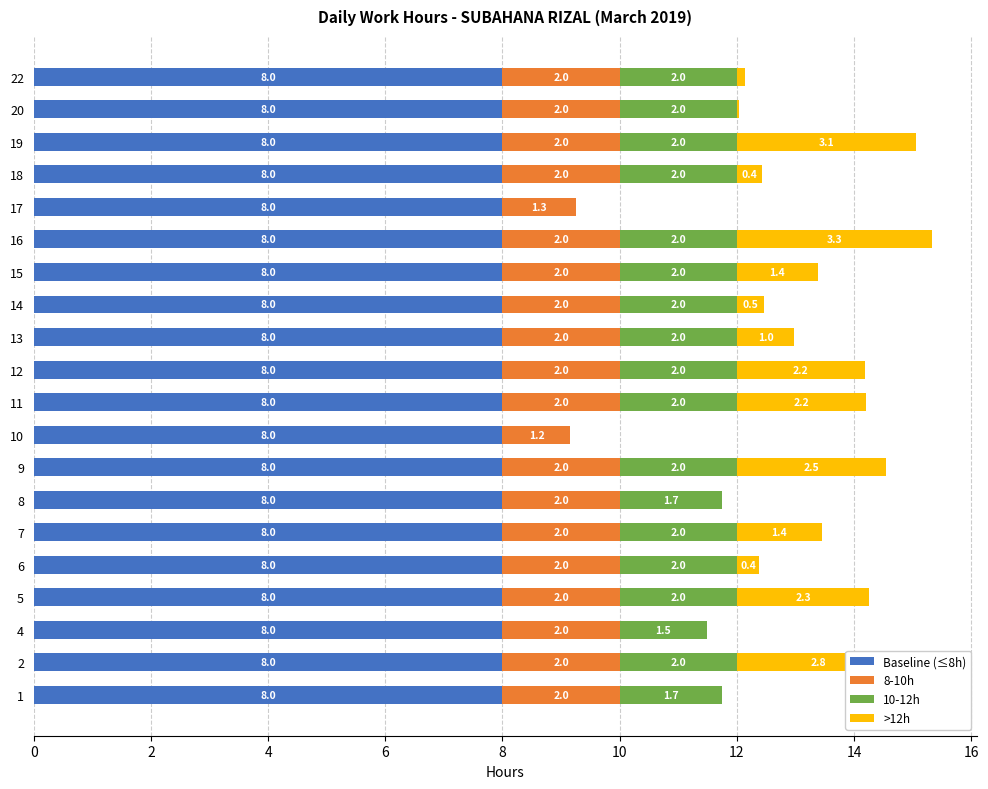

What is the sum of all Baseline (≤8h) values?

160.0